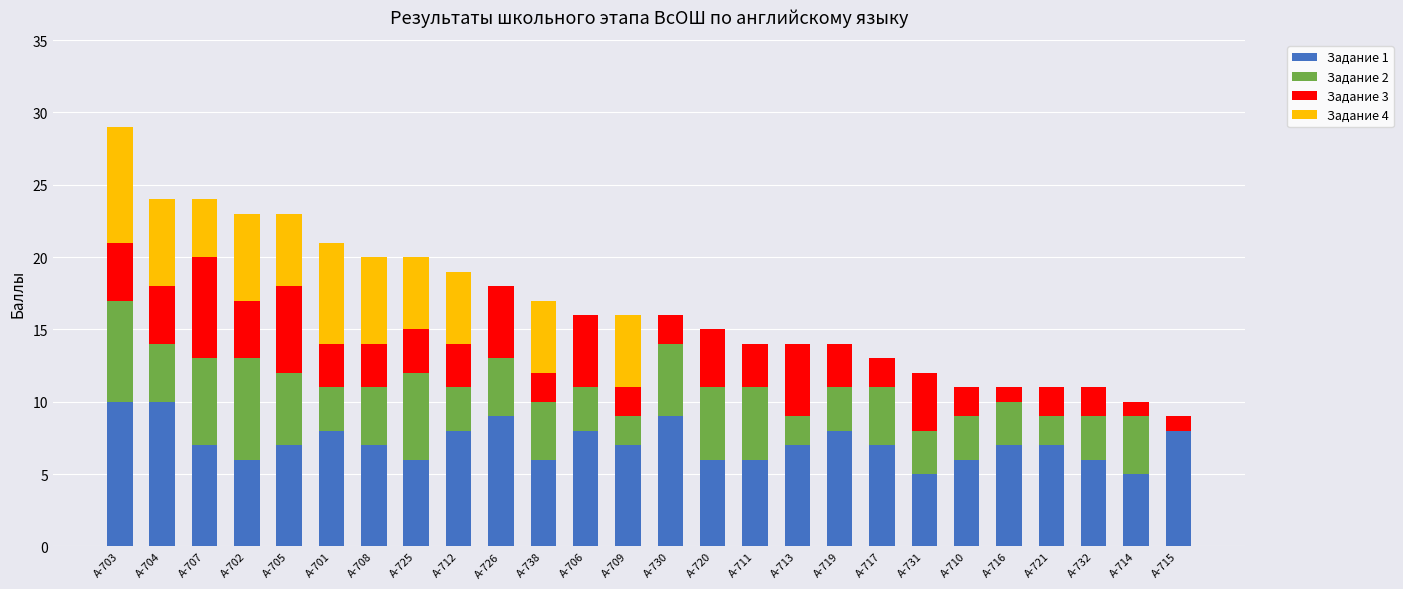

The value of Задание 1 at A-701 is 5. True or false?

False